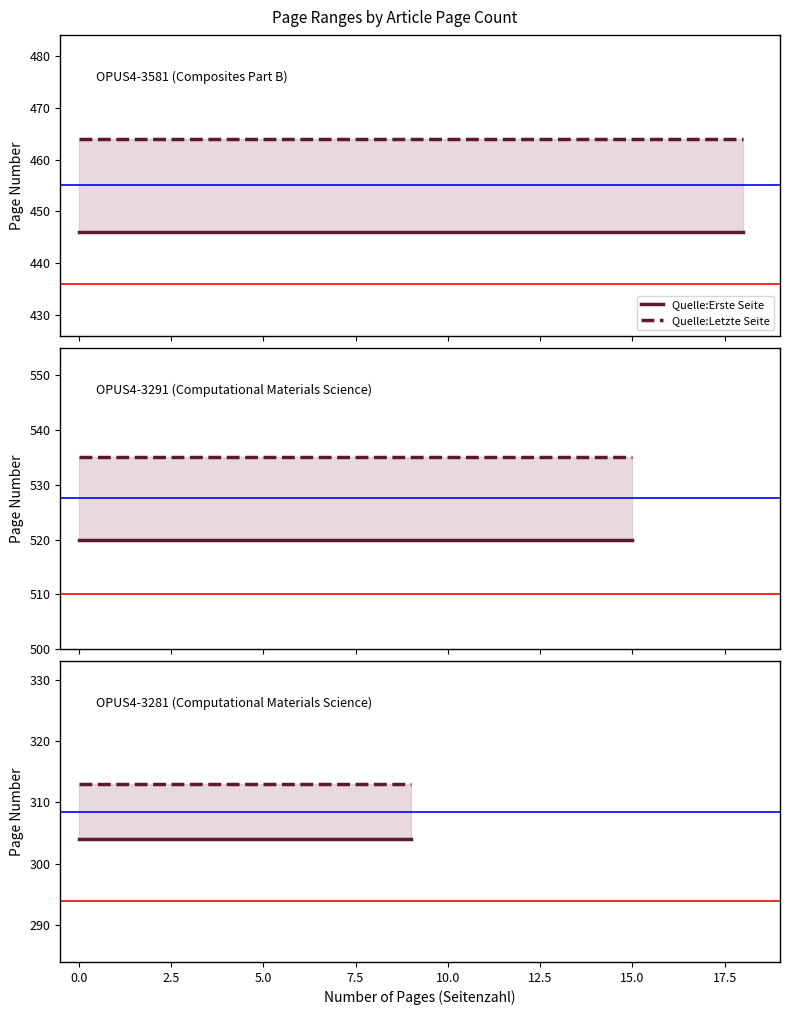

List the series in order of their overall mean, lowest first.

Quelle:Erste Seite, Quelle:Letzte Seite